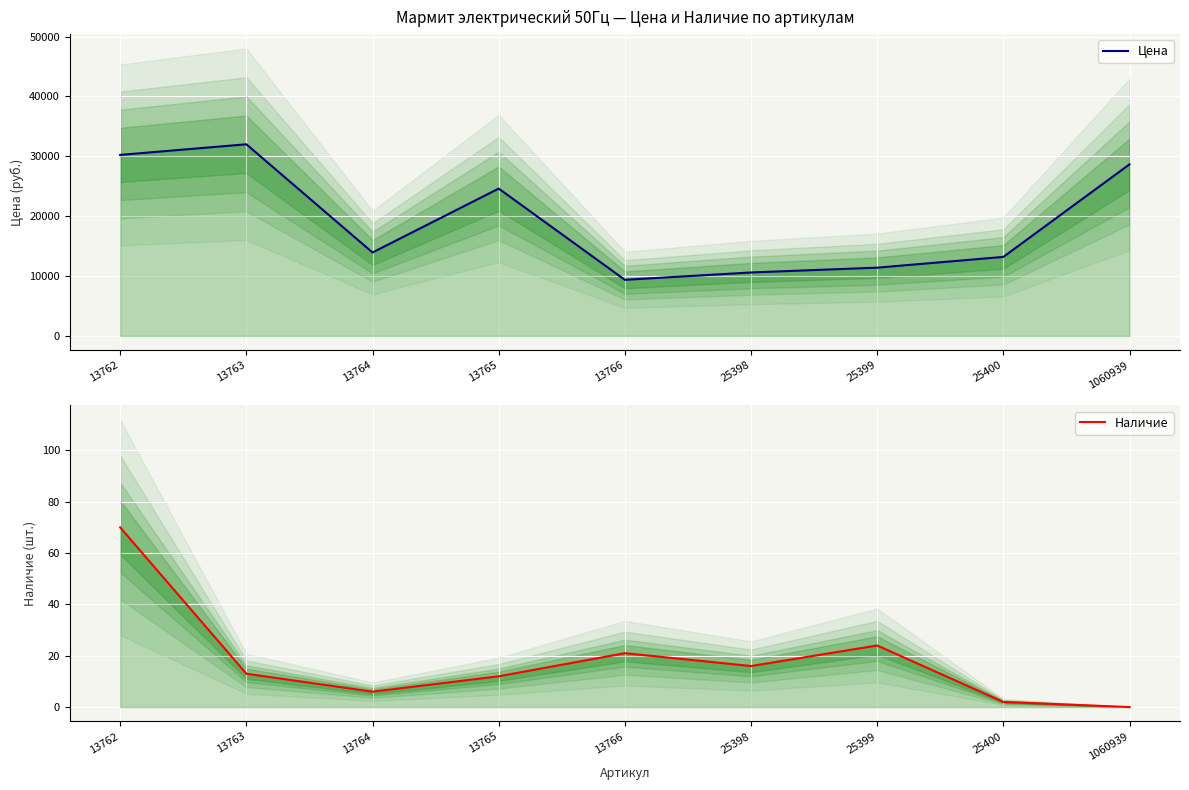

True or false: Наличие and Цена cross at least once.

False